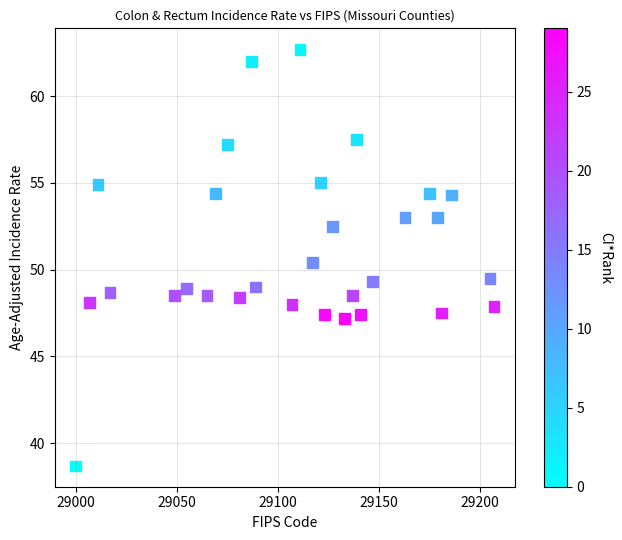

What is the range of Y values (max minus min)?

24.0